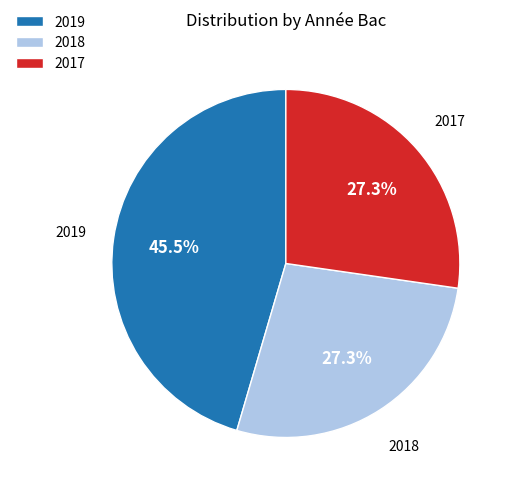

What portion of the pie excludes 2017?

72.7%